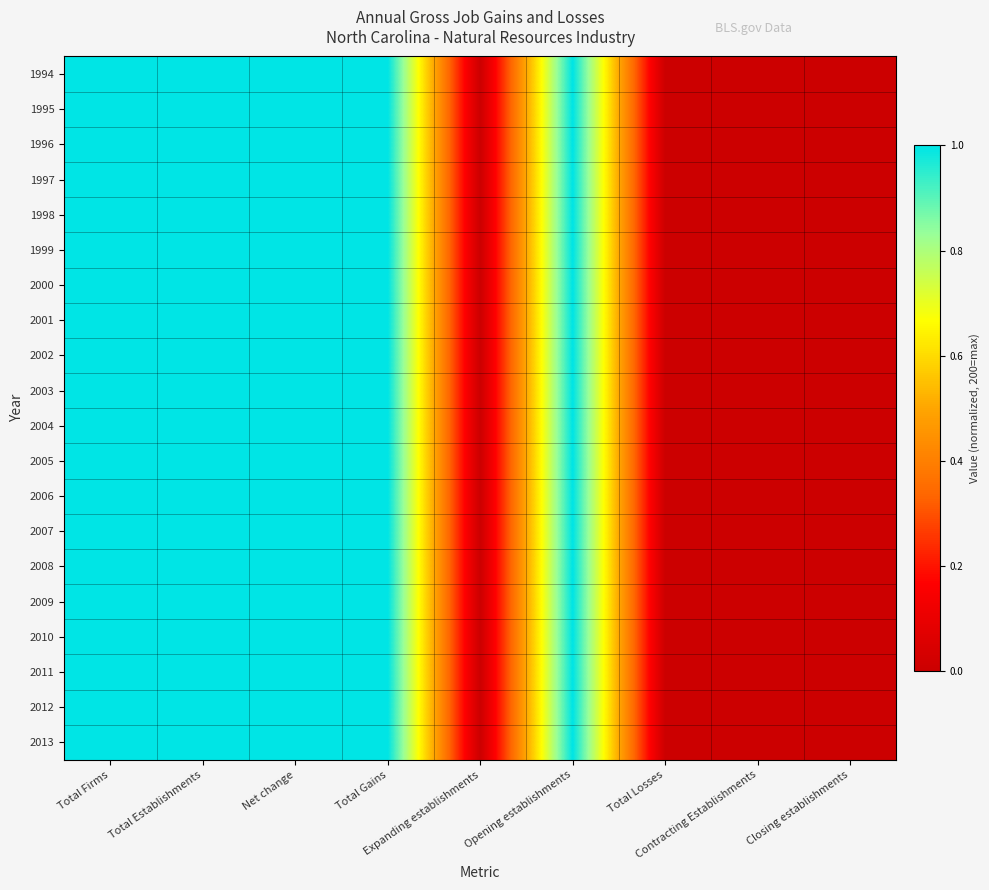

Which series changed the most between Total Losses and Closing establishments?

1994